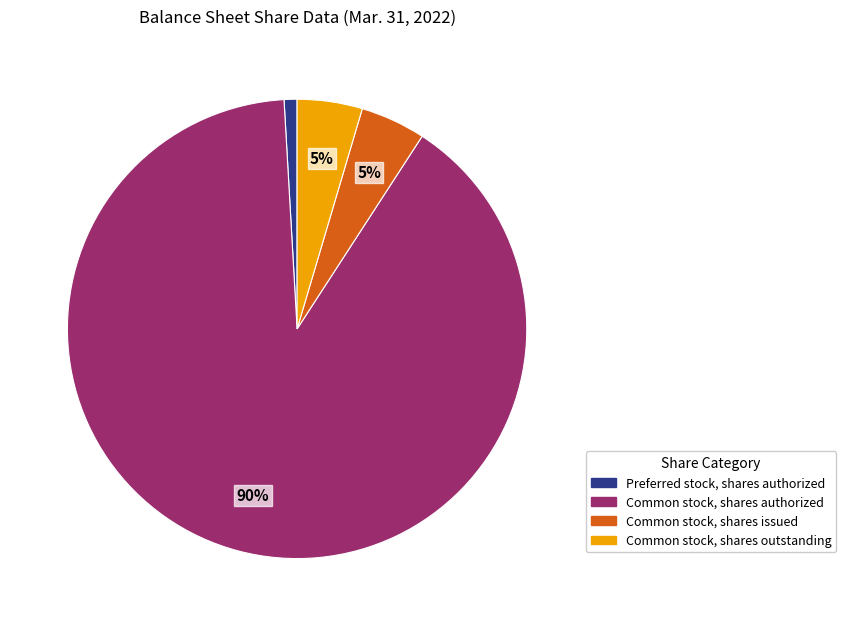

Which category has the biggest portion of the pie?

Common stock, shares authorized